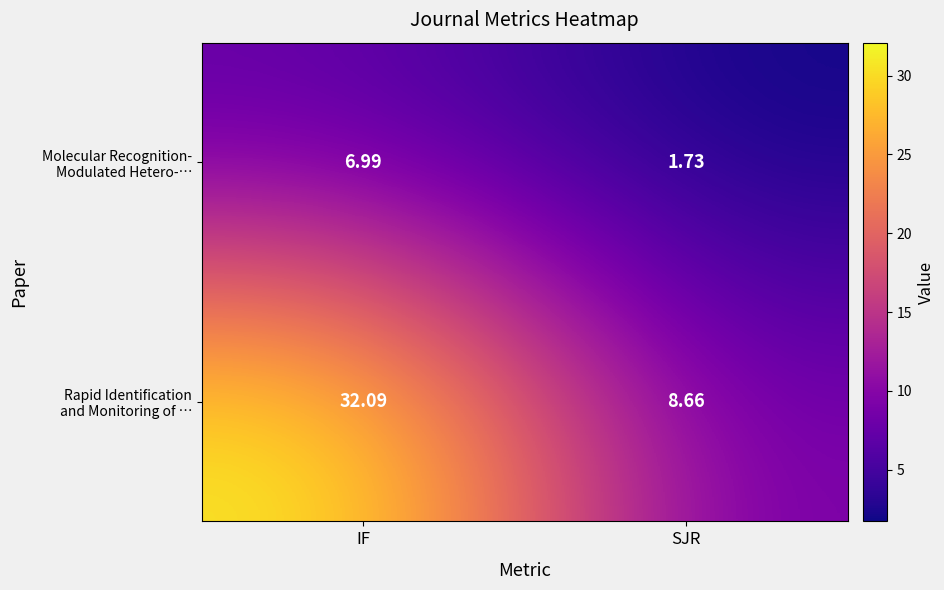

At which category is the sum across all series the highest?

IF